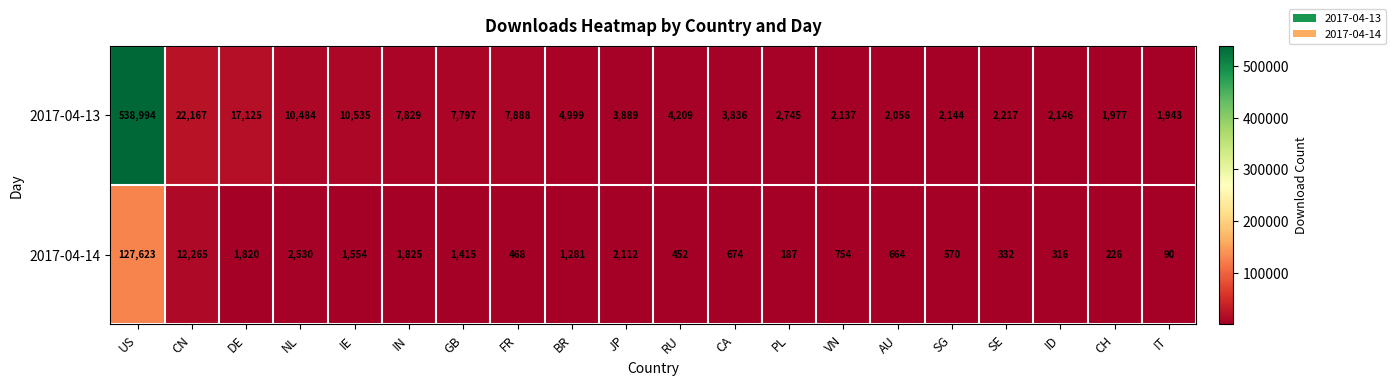

Between GB and SG, which series saw the biggest shift?

2017-04-13